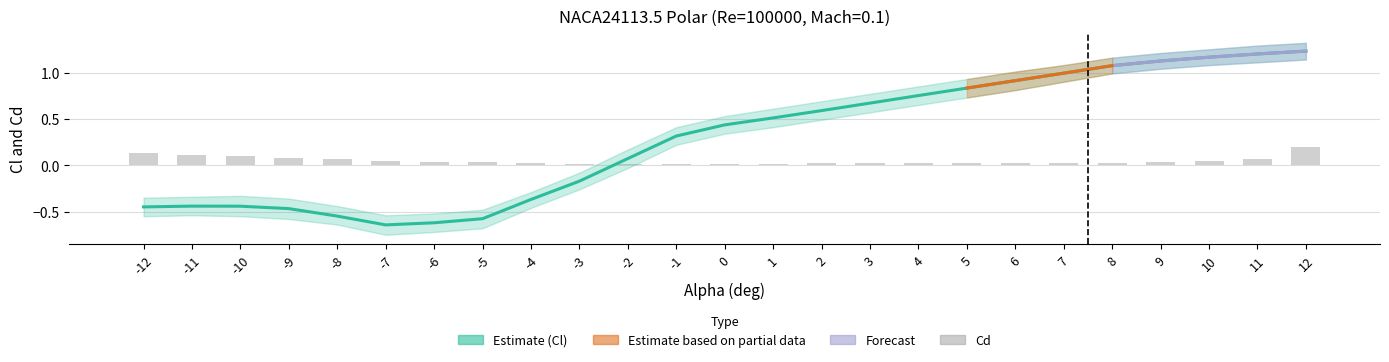

What is the difference between the second highest and second lowest values in the Cd series?

0.1